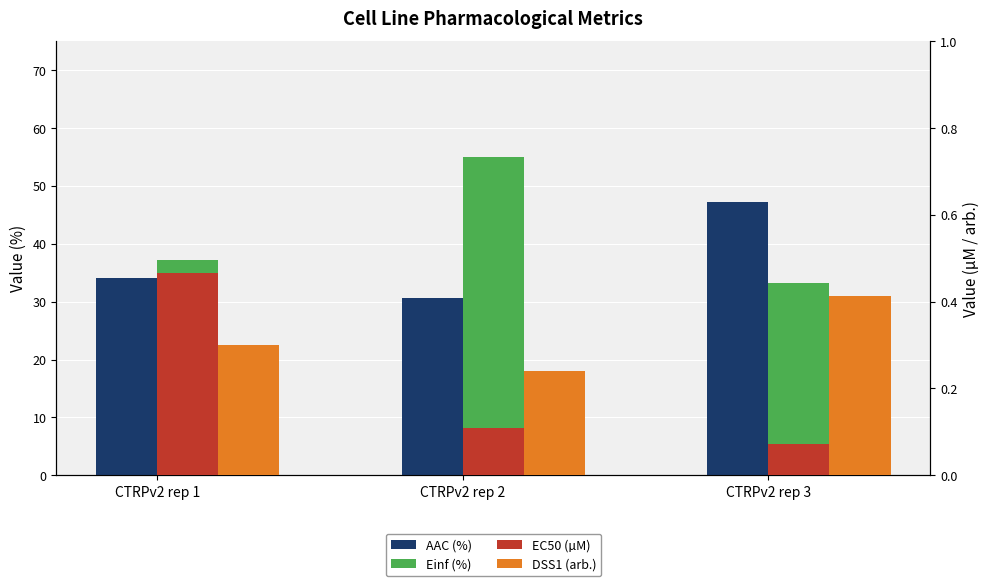

What is the value of the EC50 (µM) bar at the 2nd from the left?

0.1